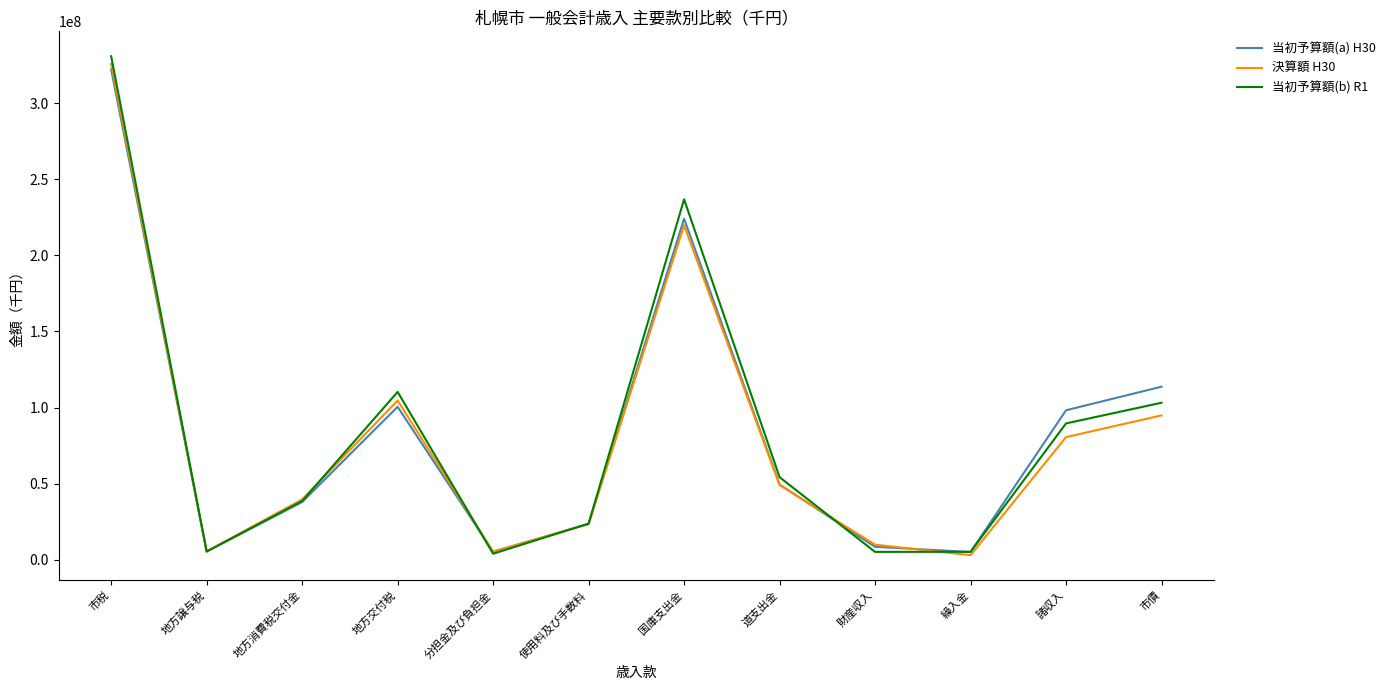

Is the value of 当初予算額(a) H30 at 道支出金 greater than the value of 決算額 H30 at 市税?

No